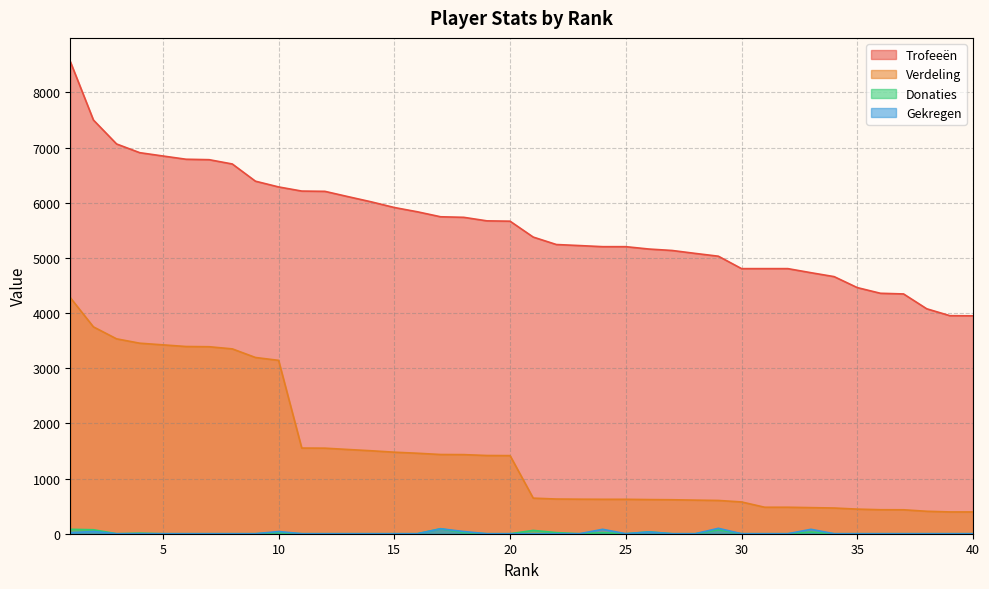

Which series has the largest range (max minus min)?

Trofeeën